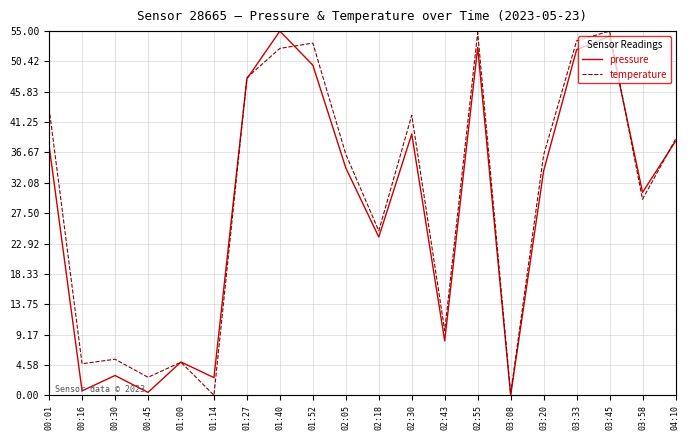

At which category does the chart reach its minimum across all series?

03:08